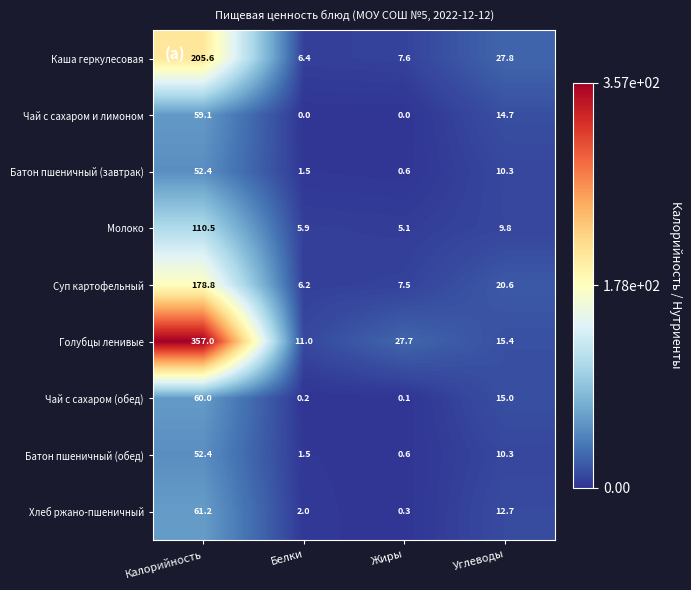

Is it true that Суп картофельный equals 178.8 at Калорийность?

True